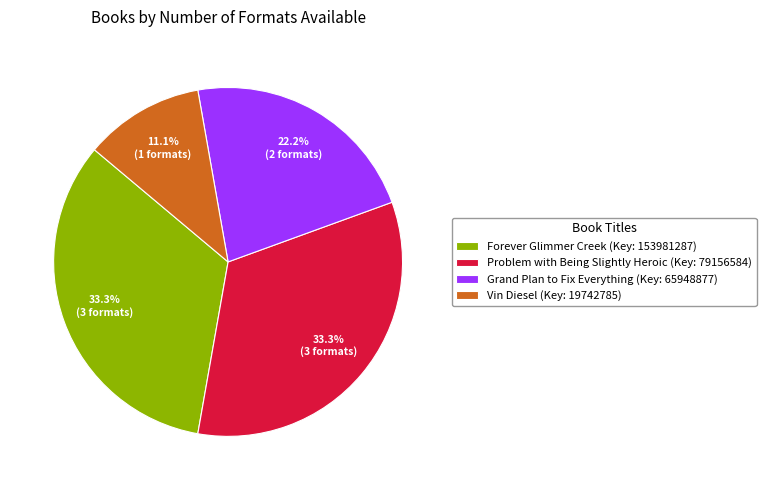

Is it true that Vin Diesel is 2% of the pie?

False